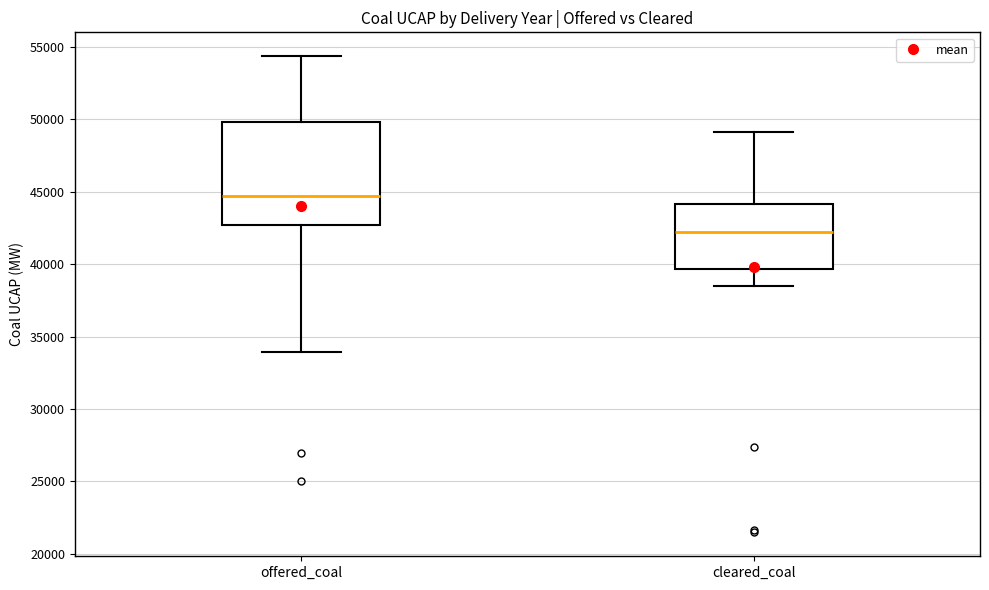

Which box is the tallest, from its lower edge to its upper edge?

offered_coal